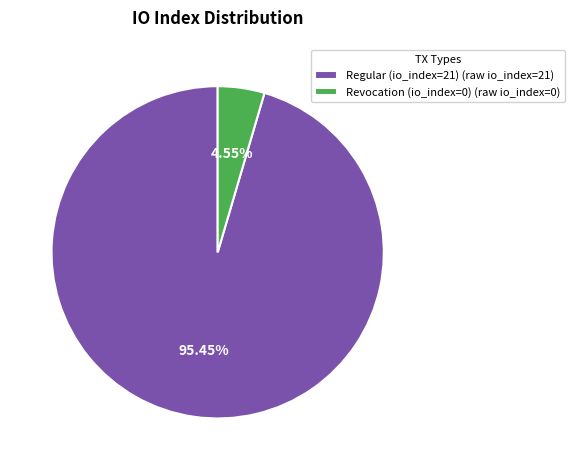

Is there any slice that represents more than half of the pie?

Yes